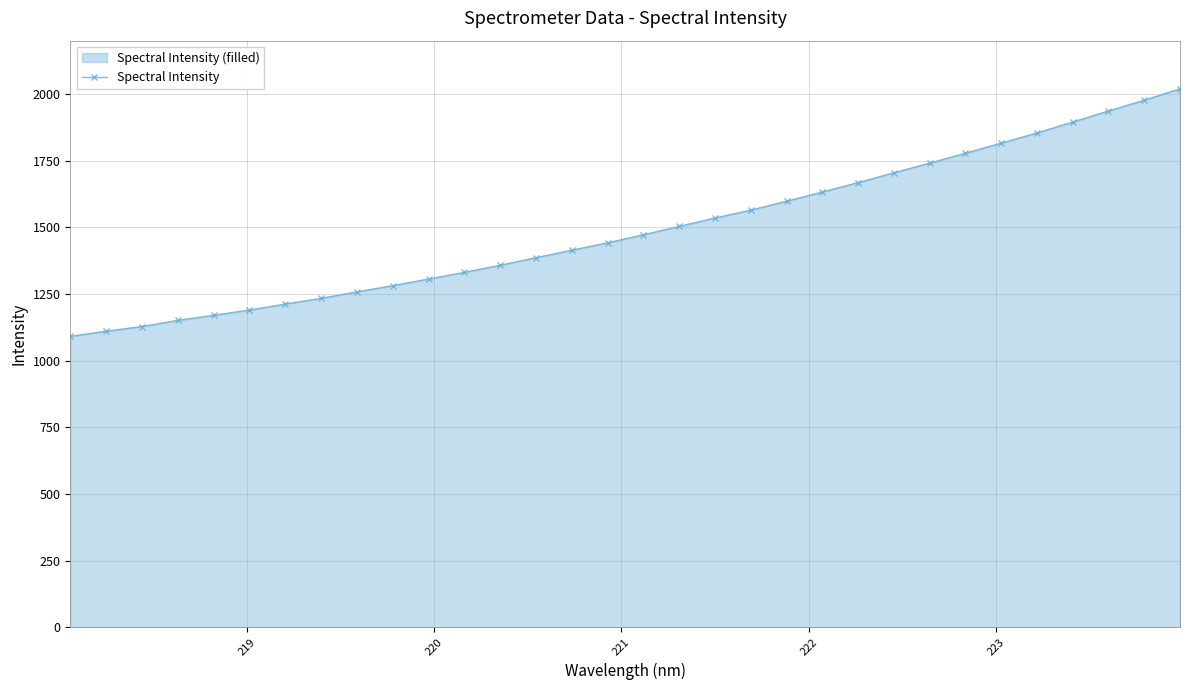

What is the maximum value shown in the chart?

2019.5